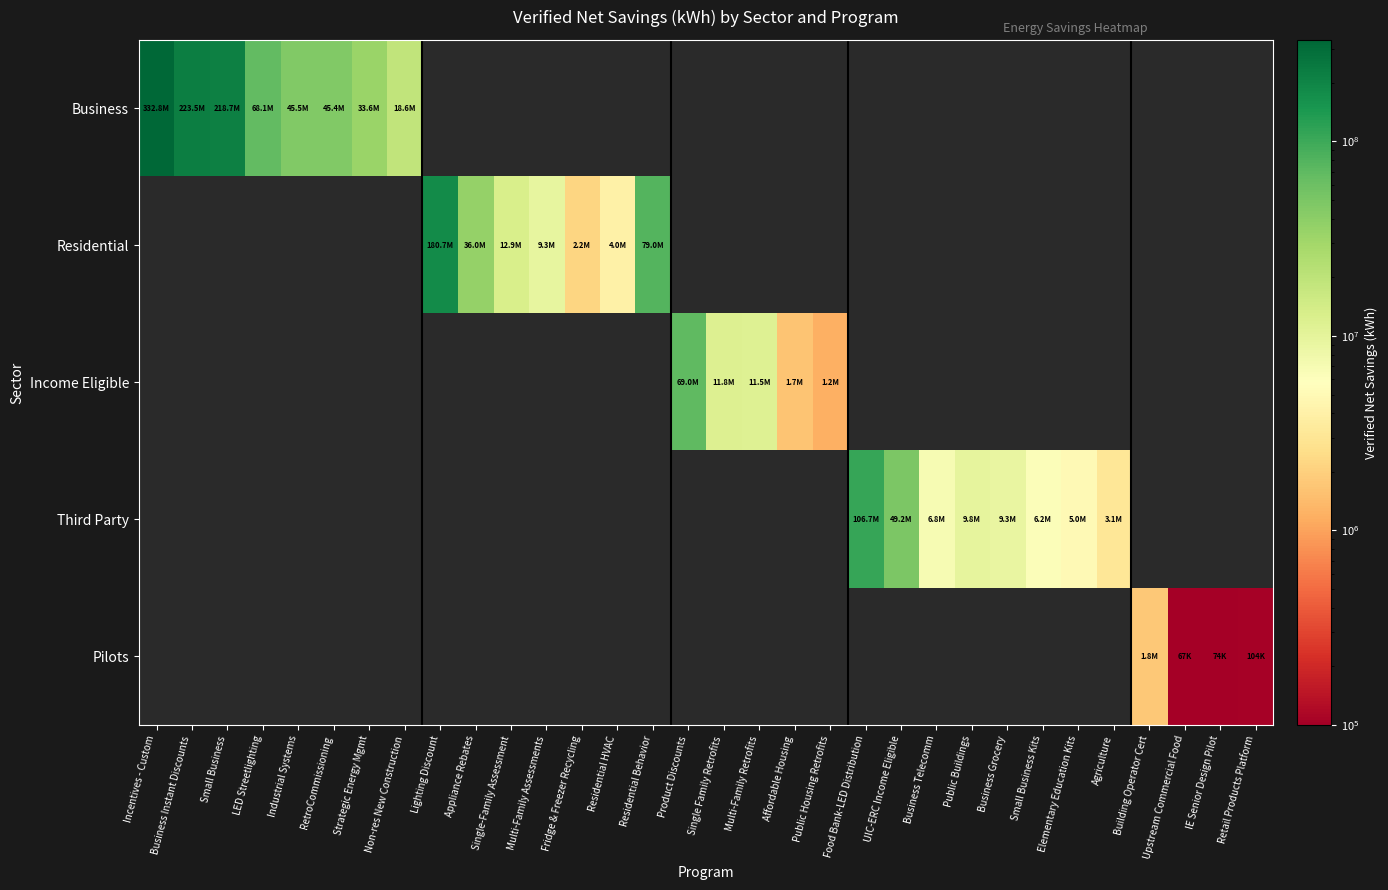

Read the Pilots value at IE Senior Design Pilot.

73793.4